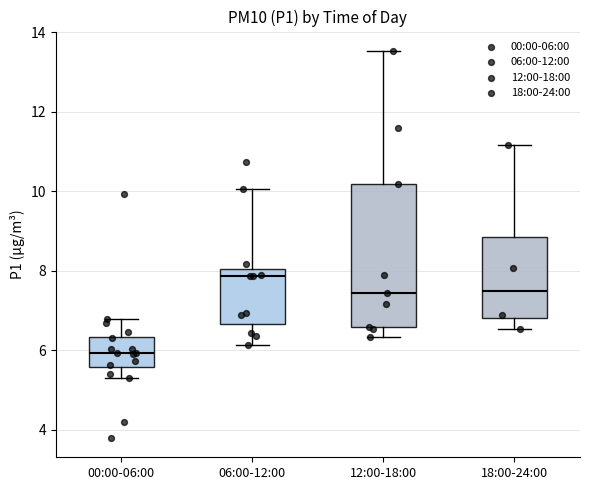

Reading left to right, transcribe this box plot: for each box, give where its median line is, the range the box spans, and where its two whiskers end, as read against the y-axis. The values are not printed on the chart, so give them approximately, as read against the axis.

00:00-06:00: median 6.0, box 5.6 to 6.4, whiskers 5.4 to 6.8
06:00-12:00: median 7.8, box 6.6 to 8.0, whiskers 6.2 to 10.0
12:00-18:00: median 7.4, box 6.6 to 10.2, whiskers 6.4 to 13.6
18:00-24:00: median 7.4, box 6.8 to 8.8, whiskers 6.6 to 11.2